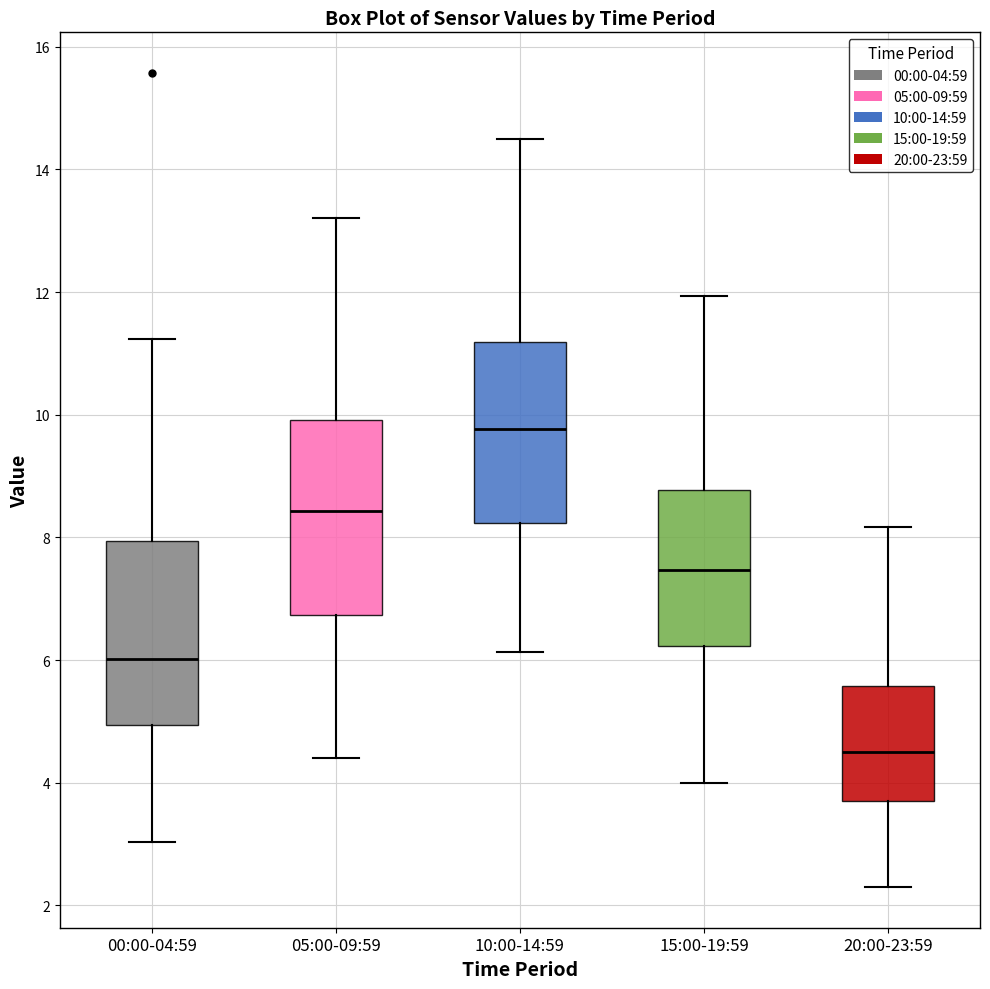

Reading left to right, read every box against the y-axis: the position of its median line, the range the box covers, and the ends of its whiskers. The values are not printed on the chart, so give them approximately, as read against the axis.

00:00-04:59: median 6.0, box 5.0 to 8.0, whiskers 3.0 to 11.2
05:00-09:59: median 8.4, box 6.8 to 10.0, whiskers 4.4 to 13.2
10:00-14:59: median 9.8, box 8.2 to 11.2, whiskers 6.2 to 14.6
15:00-19:59: median 7.4, box 6.2 to 8.8, whiskers 4.0 to 12.0
20:00-23:59: median 4.6, box 3.8 to 5.6, whiskers 2.4 to 8.2